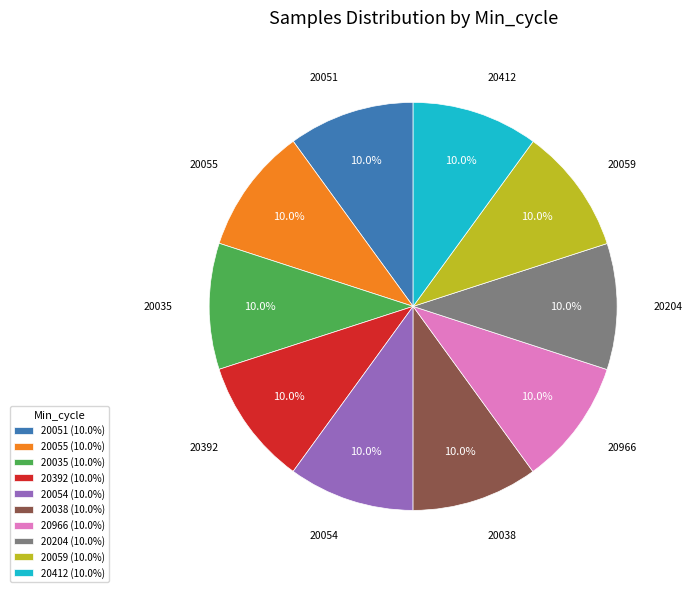

Is there any slice that represents more than half of the pie?

No